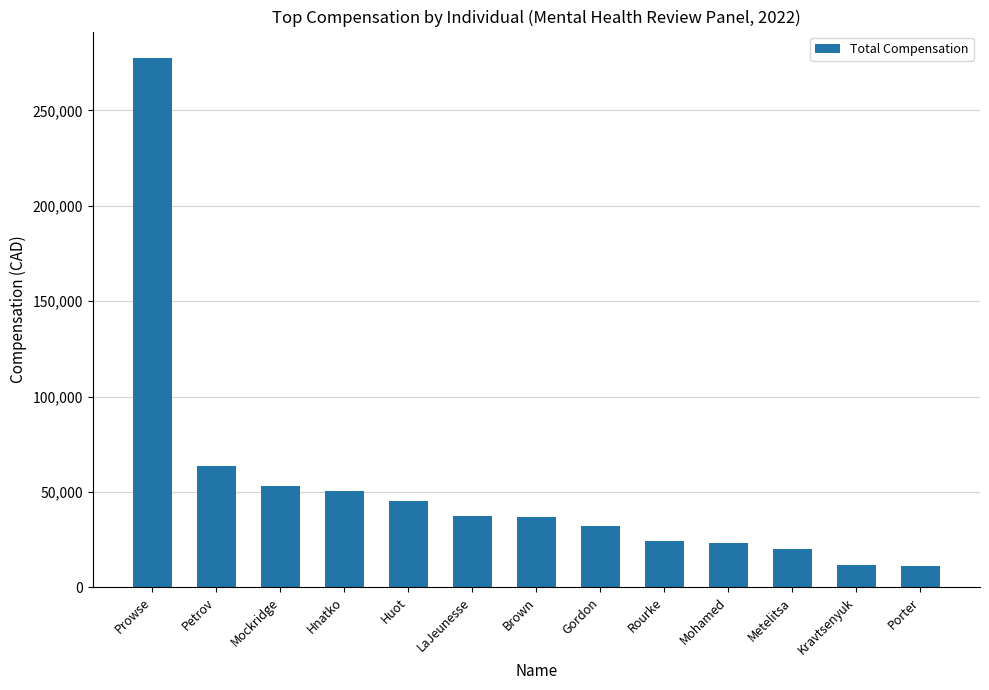

What is the label of the 6th bar from the left?

LaJeunesse